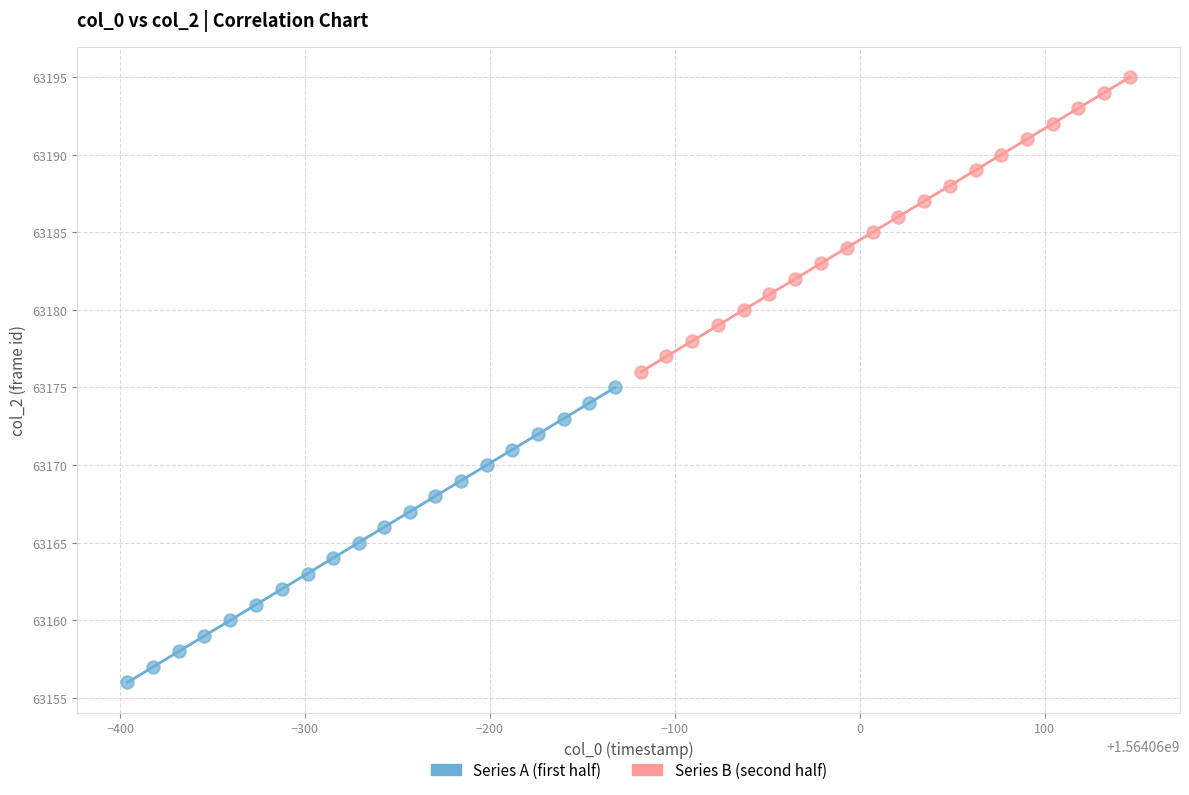

Which series contains the highest Y value?

Series B (second half)